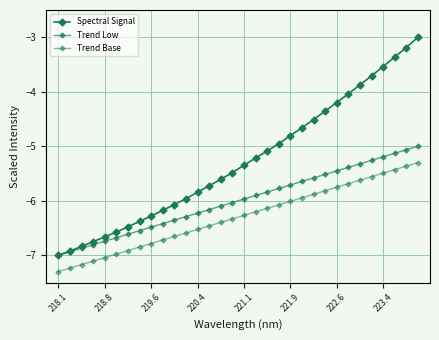

What is the highest value of the Trend Low series?

-5.0